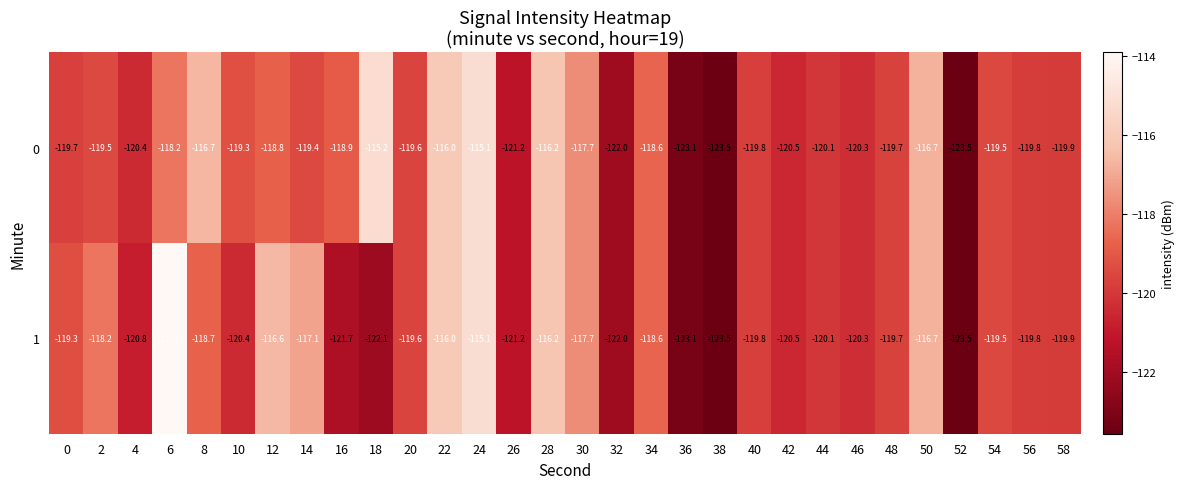

What is the difference between the maximum and second lowest values in the 0 series?

8.4